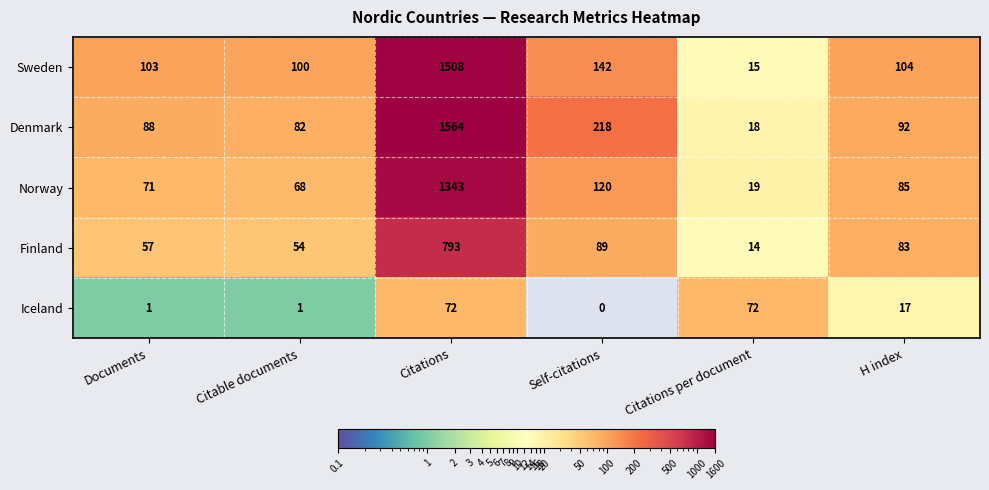

At which category does the chart reach its peak across all series?

Citations